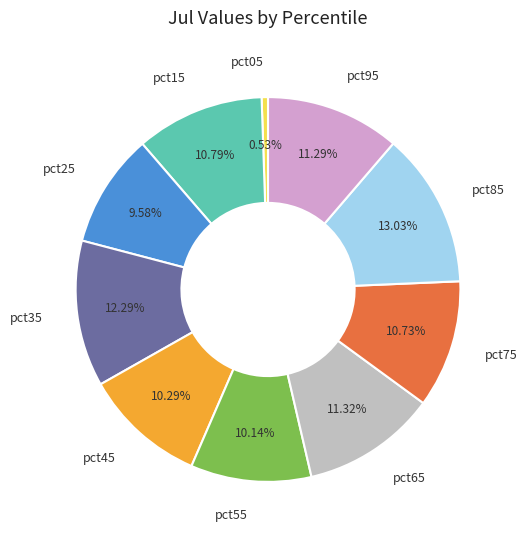

Is pct95 the majority of the pie?

No